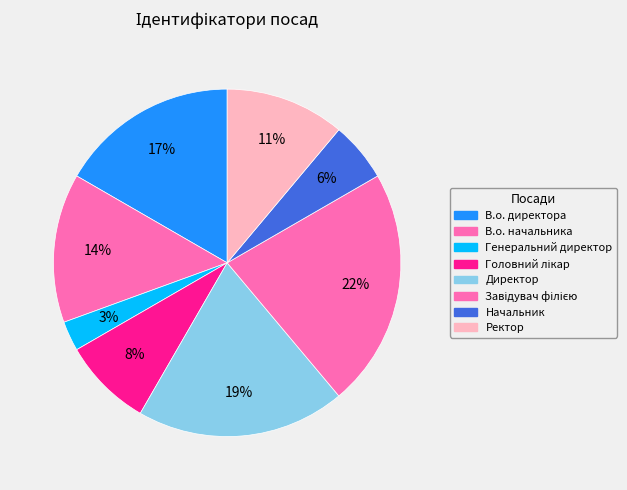

How many slices are in this pie chart?

8